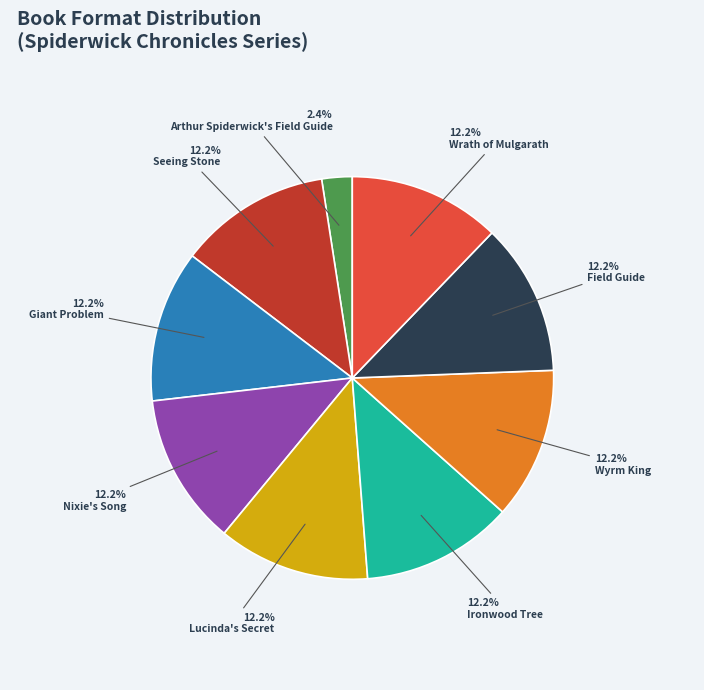

What is the smallest slice in the pie chart?

Arthur Spiderwick's Field Guide